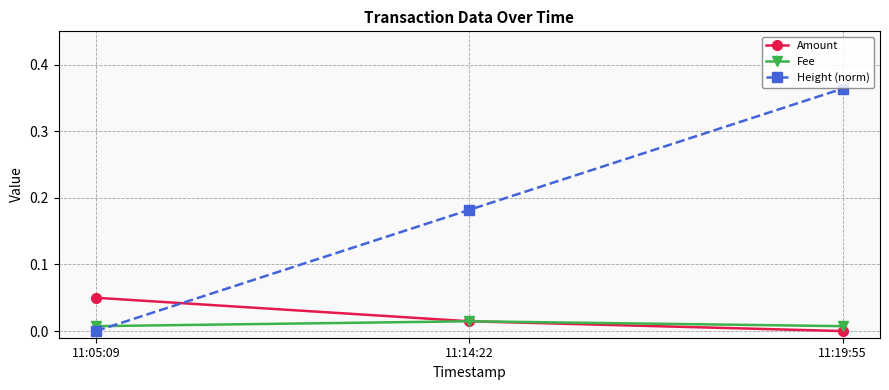

Which series has the largest total across all categories?

Height (norm)